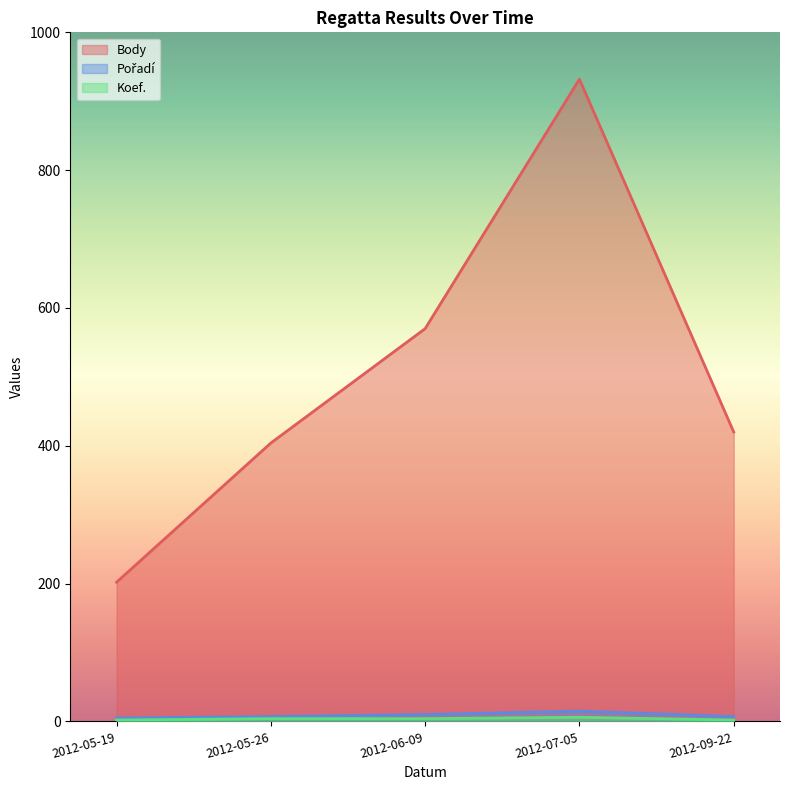

Reading left to right, extract all data points from this chart.

Body: 202	404	570	932	420
Pořadí: 5	7	10	15	7
Koef.: 2	4	4	6	2